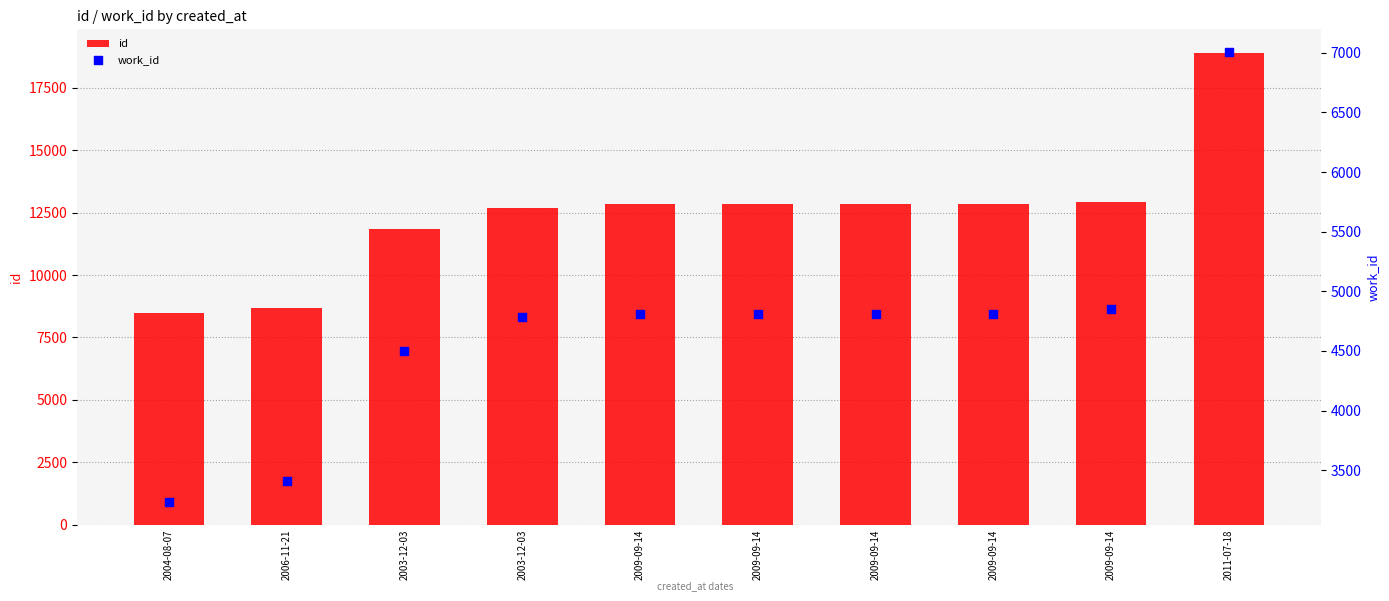

What are all the series names shown in the legend?

id, work_id